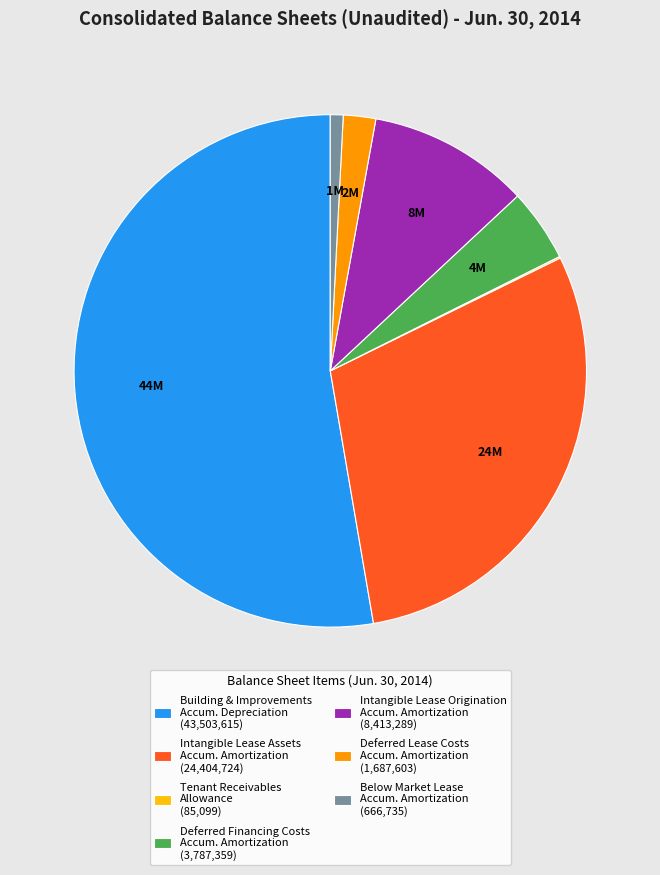

What is the largest slice in the pie chart?

Building & Improvements Accum. Depreciation (43,503,615)